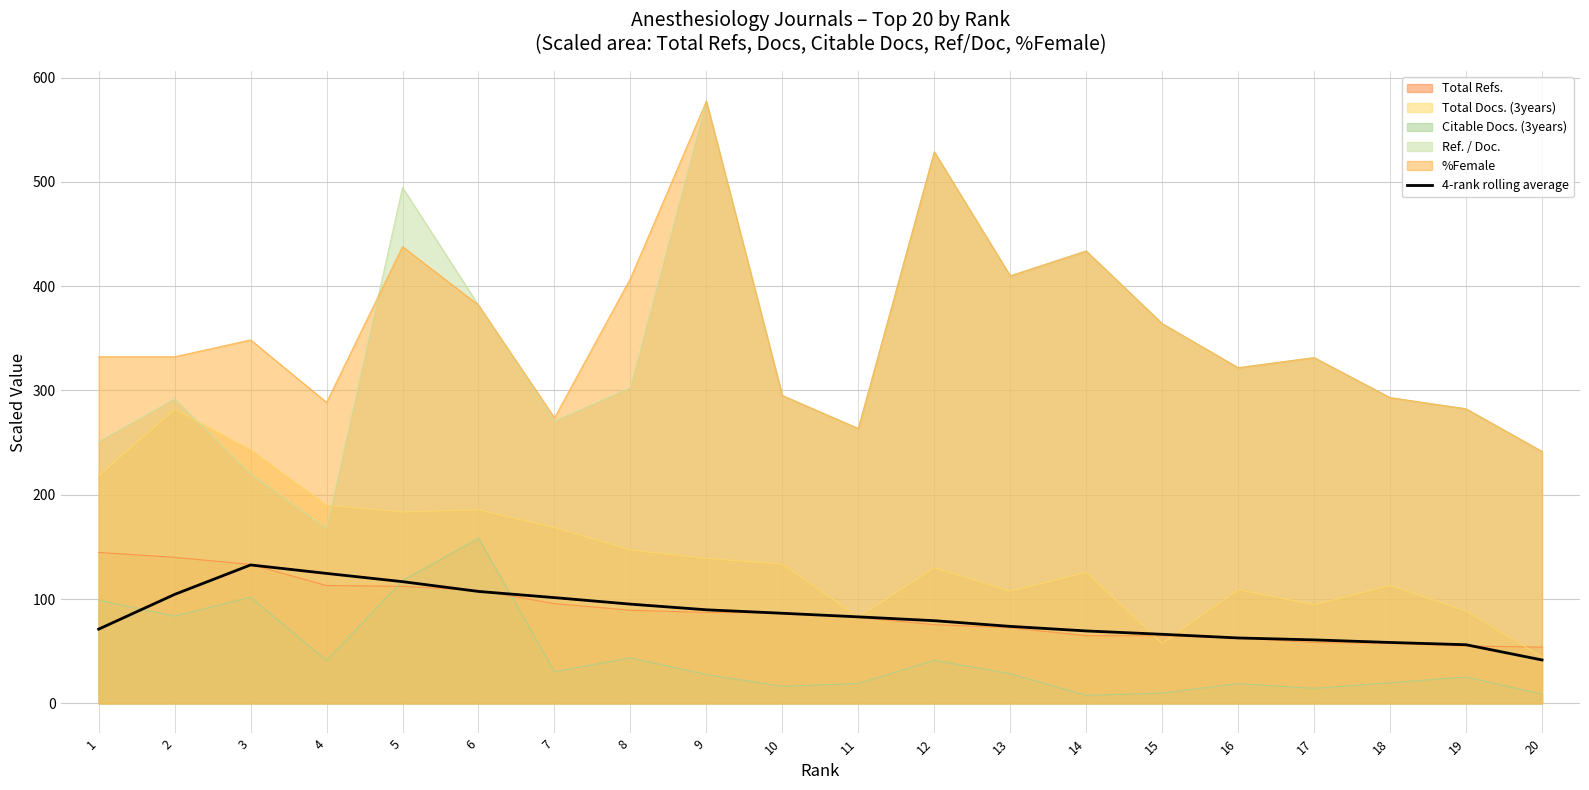

What is the maximum value shown in the chart?

577.4